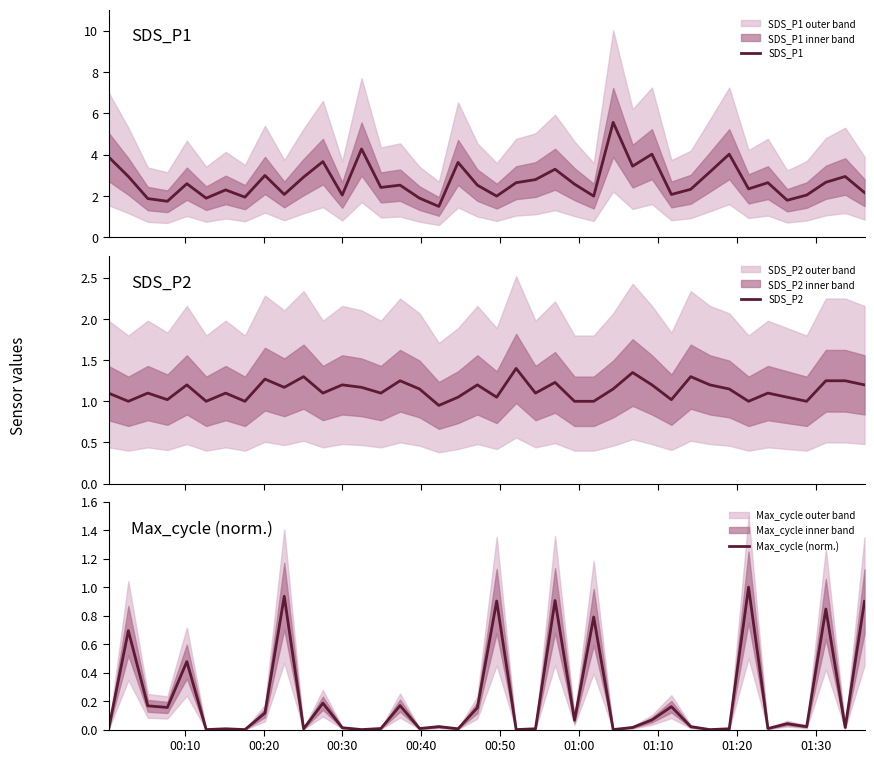

How many distinct data groups are displayed?

3